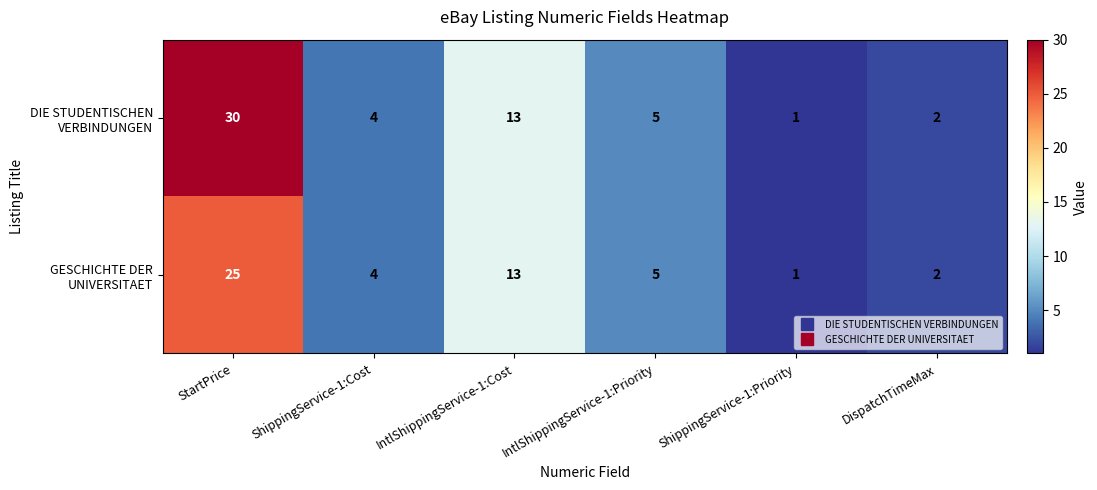

Which category has the highest value across all series?

StartPrice